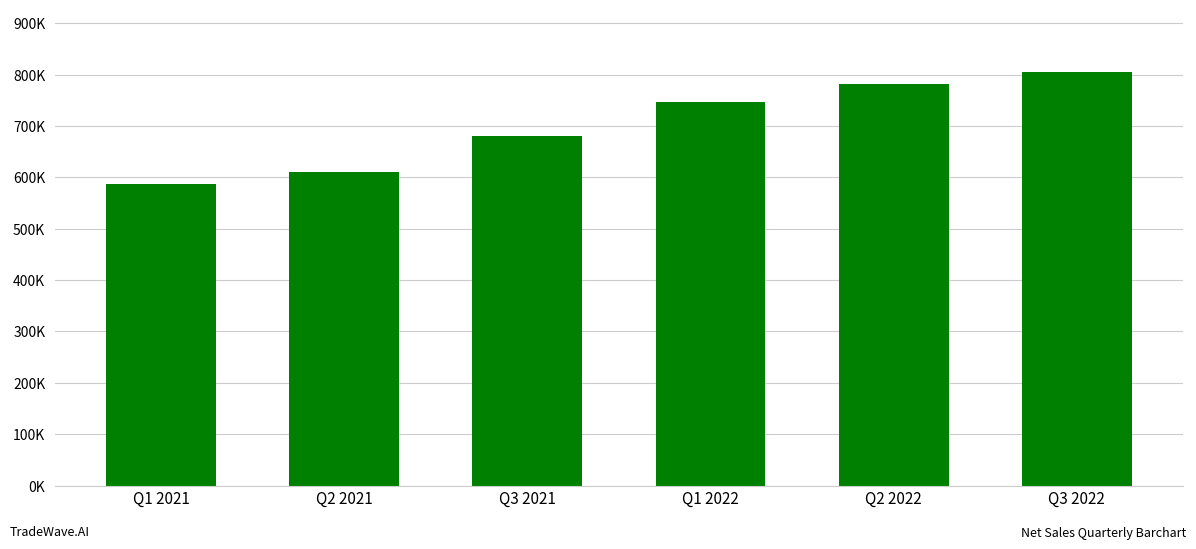

The value at Q1 2021 is 587936.0. True or false?

True